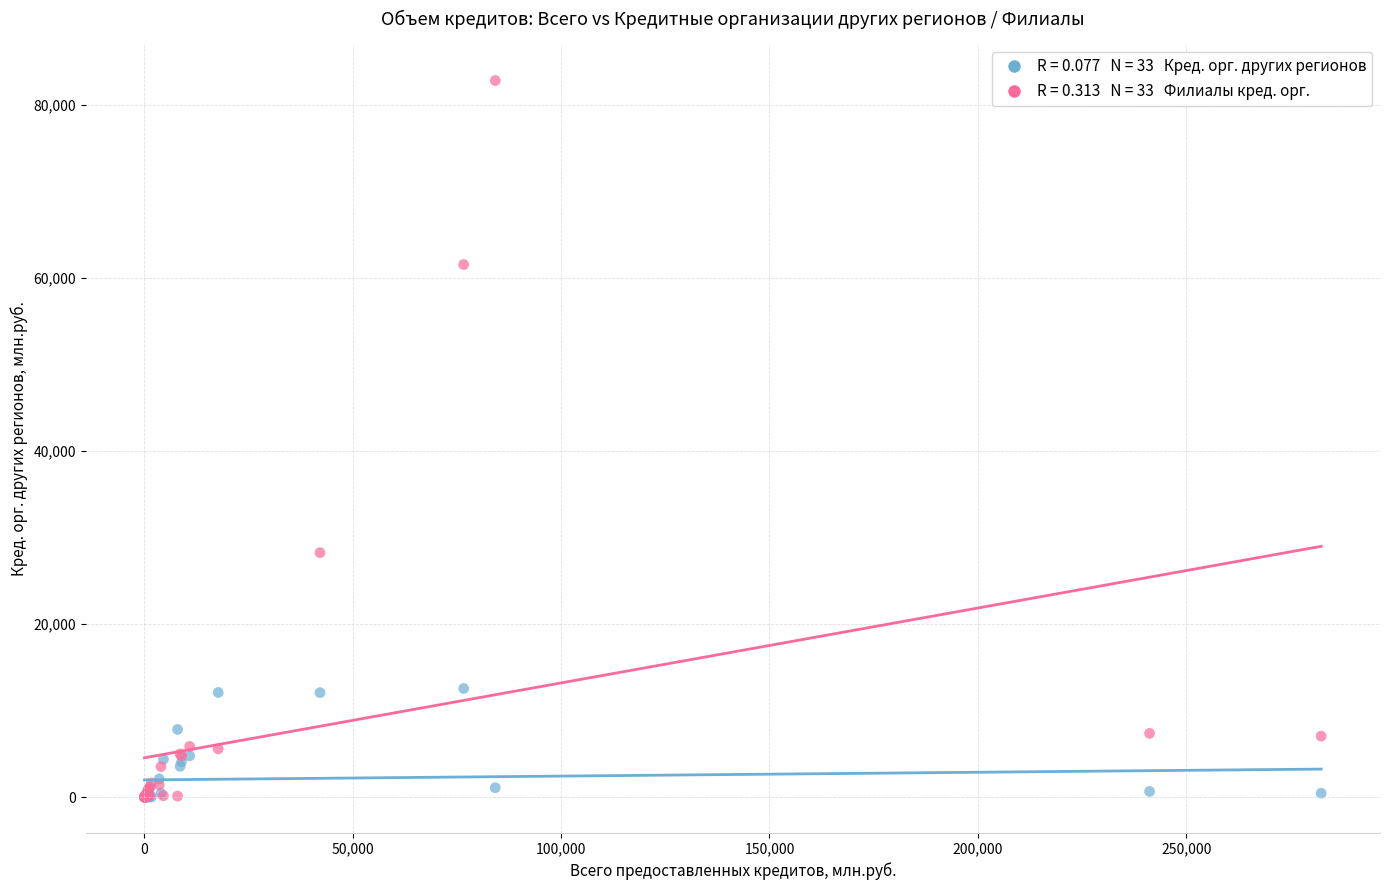

Across all series, what Y value is closest to 41407?

28253